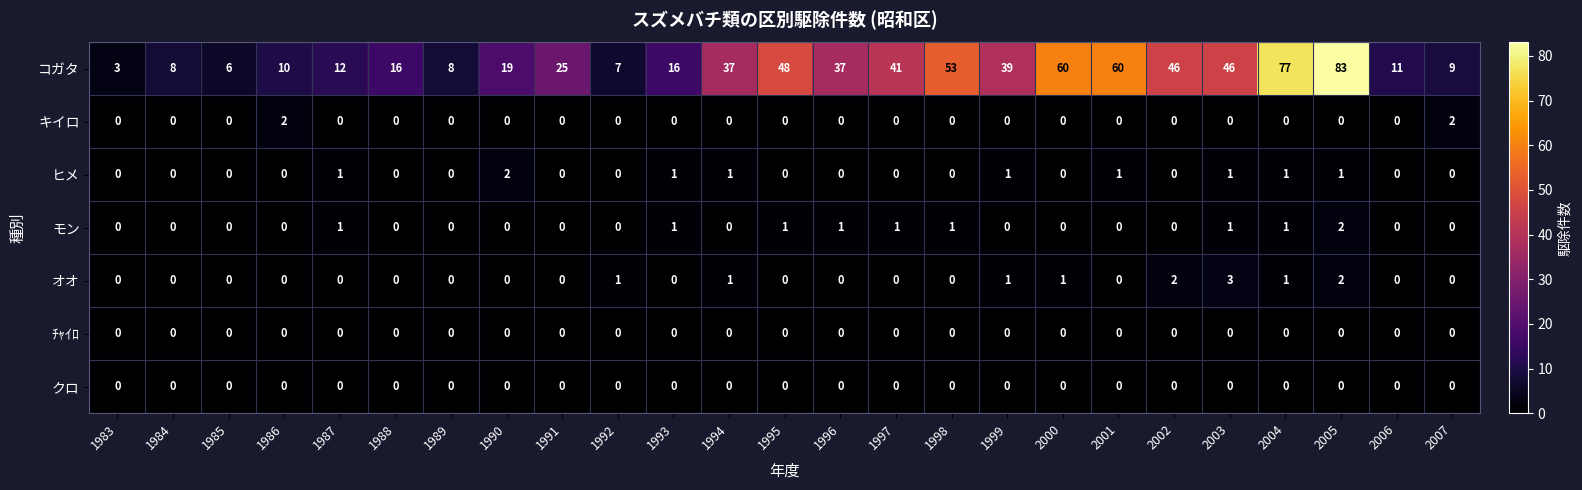

At which category does the chart reach its peak across all series?

2005